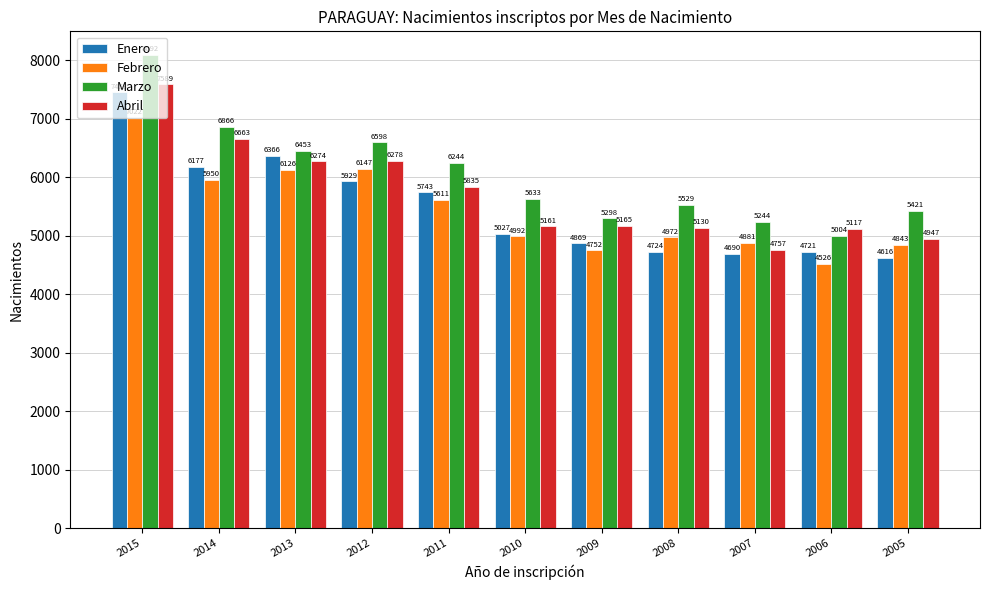

Which label corresponds to the smallest value in the chart?

2006